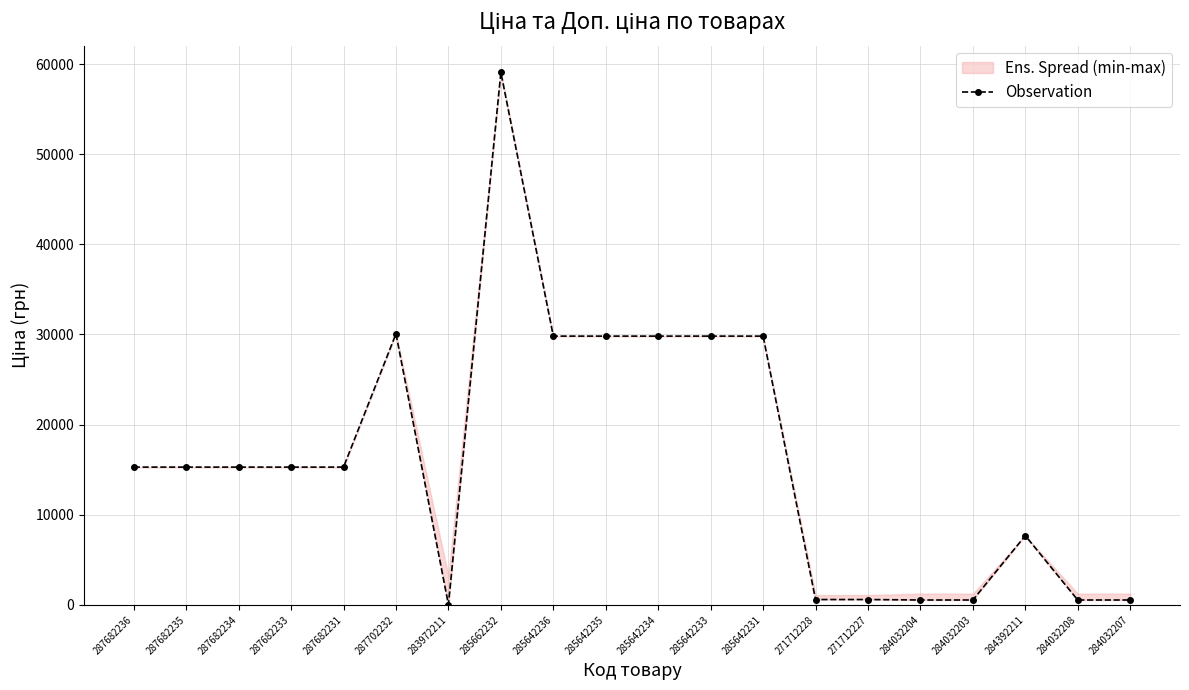

What is the maximum value shown in the chart?

59075.7